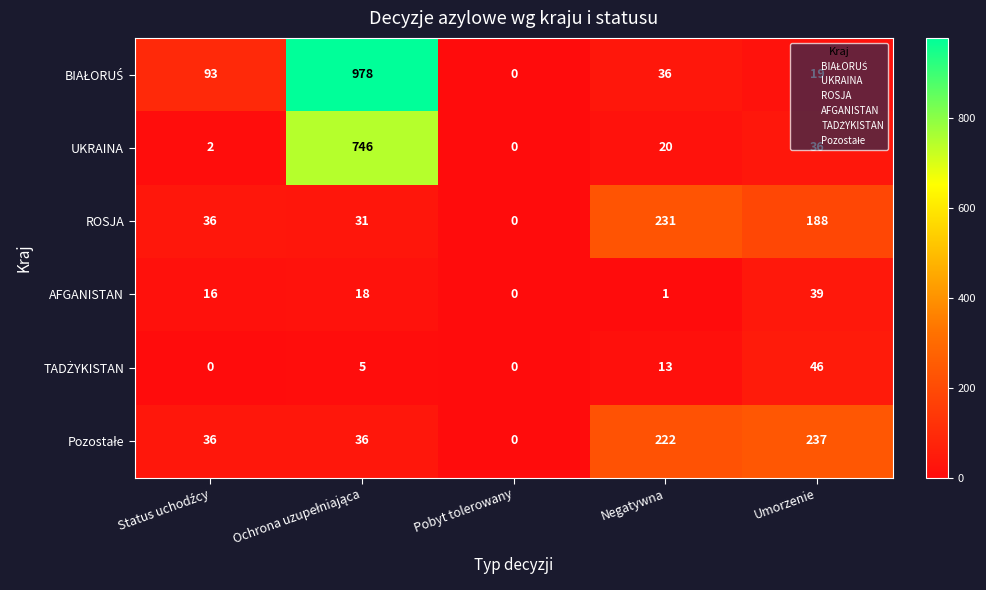

What is the difference between the maximum and minimum values in the ROSJA series?

231